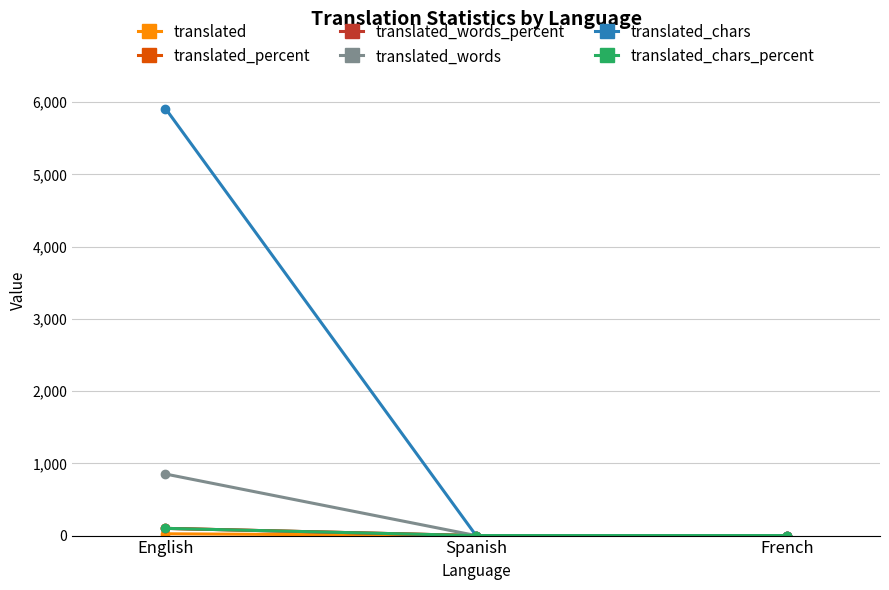

Does the chart have visible grid lines?

Yes